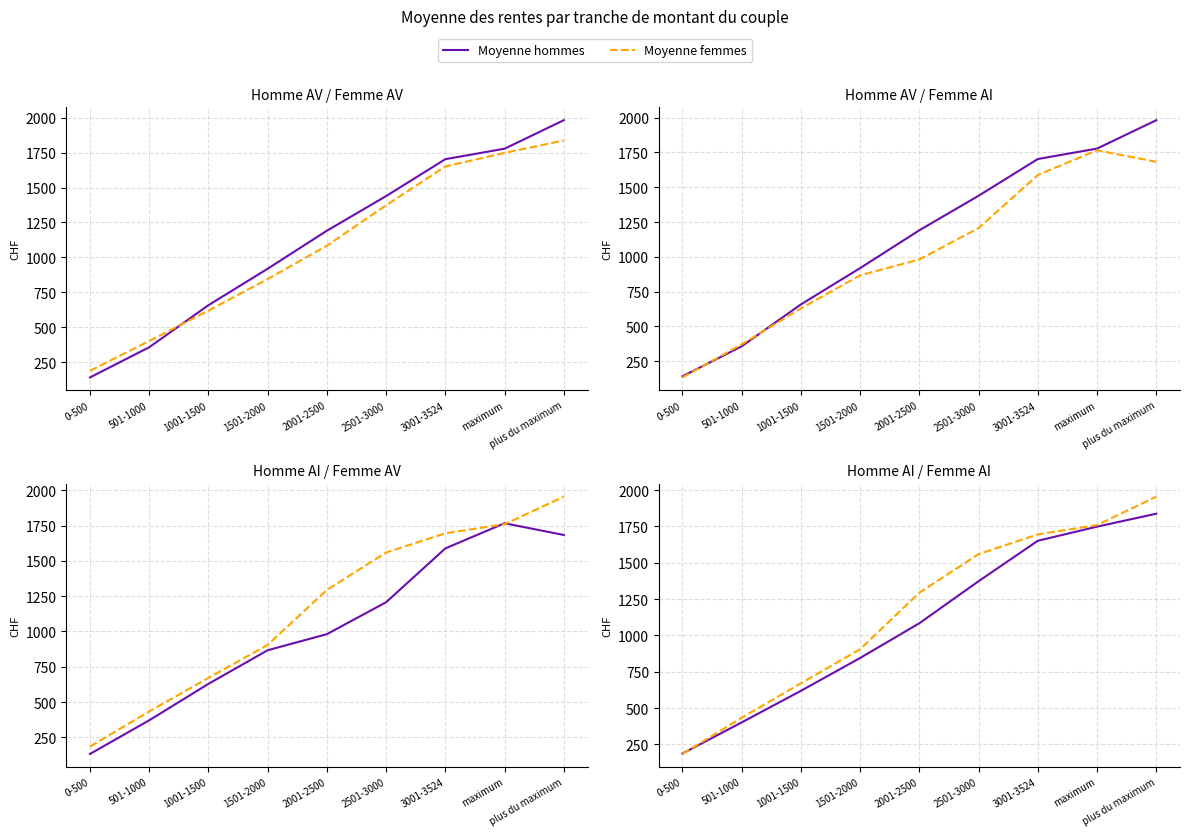

Rank the categories by Moyenne femmes value from highest to lowest.

plus du maximum, maximum, 3001-3524, 2501-3000, 2001-2500, 1501-2000, 1001-1500, 501-1000, 0-500